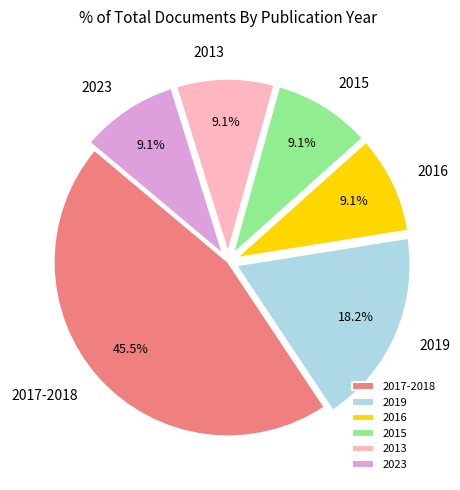

To the nearest percent, what is the average slice percentage?

17%